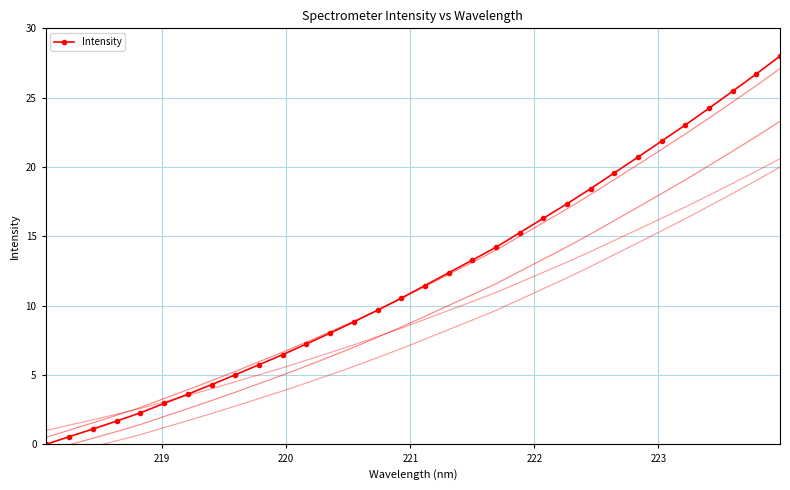

Count the number of categories in the chart.

32